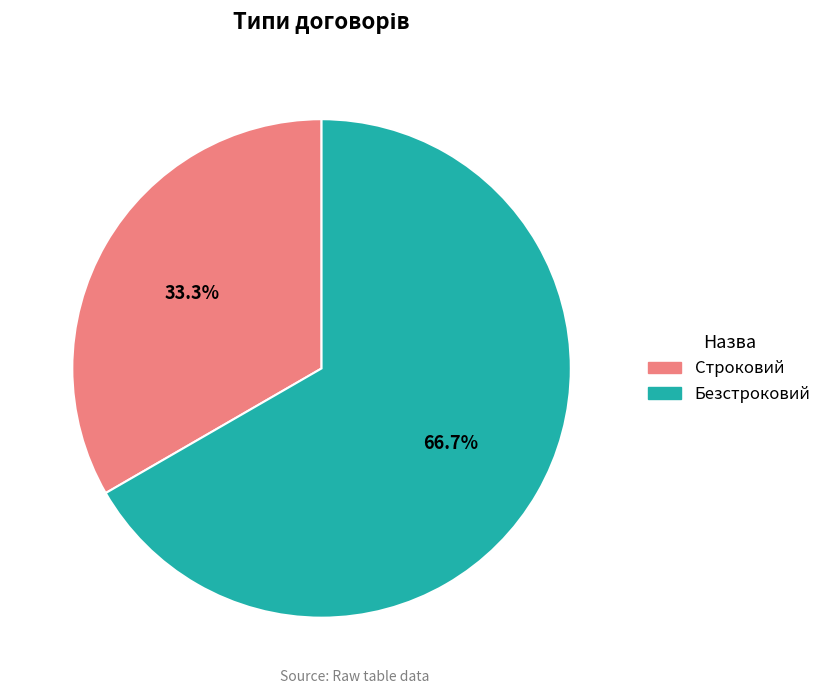

Does any single category account for the majority?

Yes